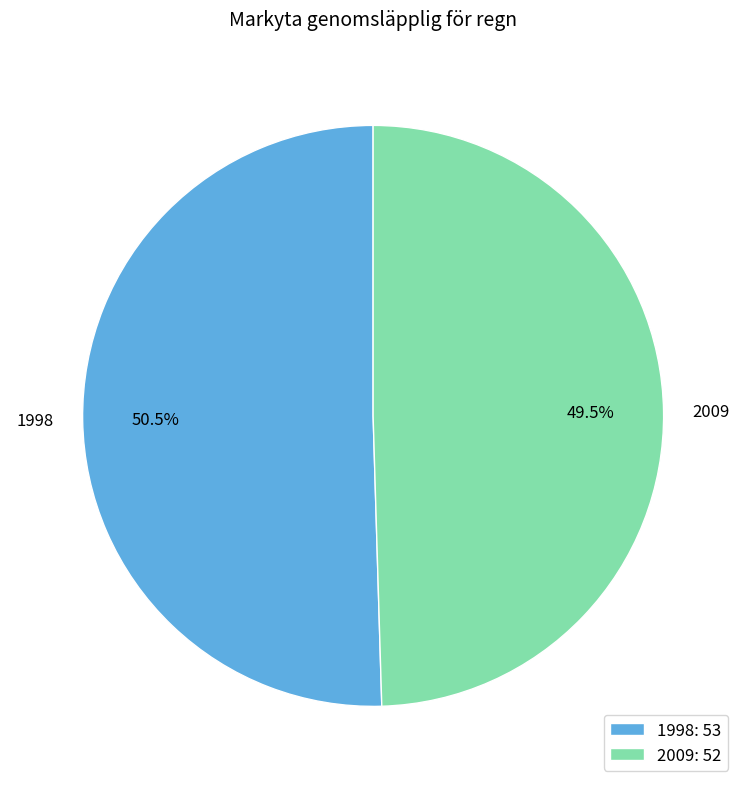

To the nearest percent, what is the average slice percentage?

50%